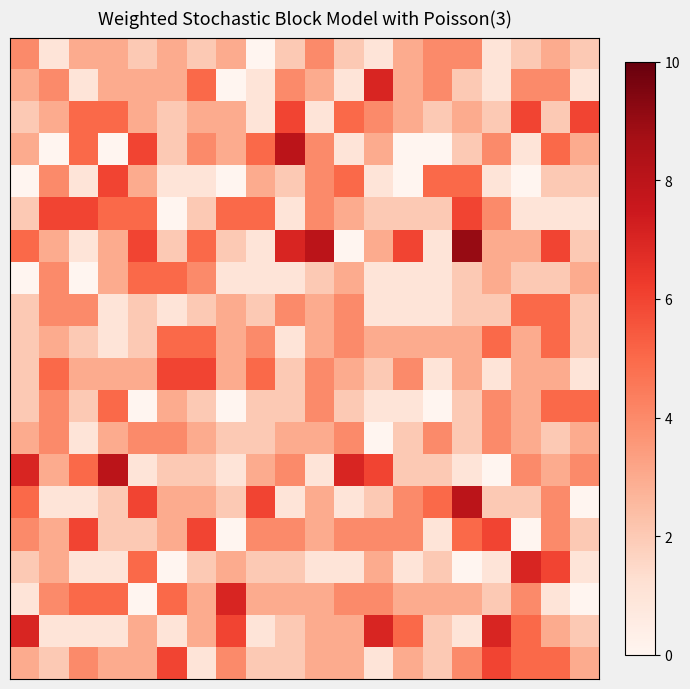

Count the number of data series in this chart.

20